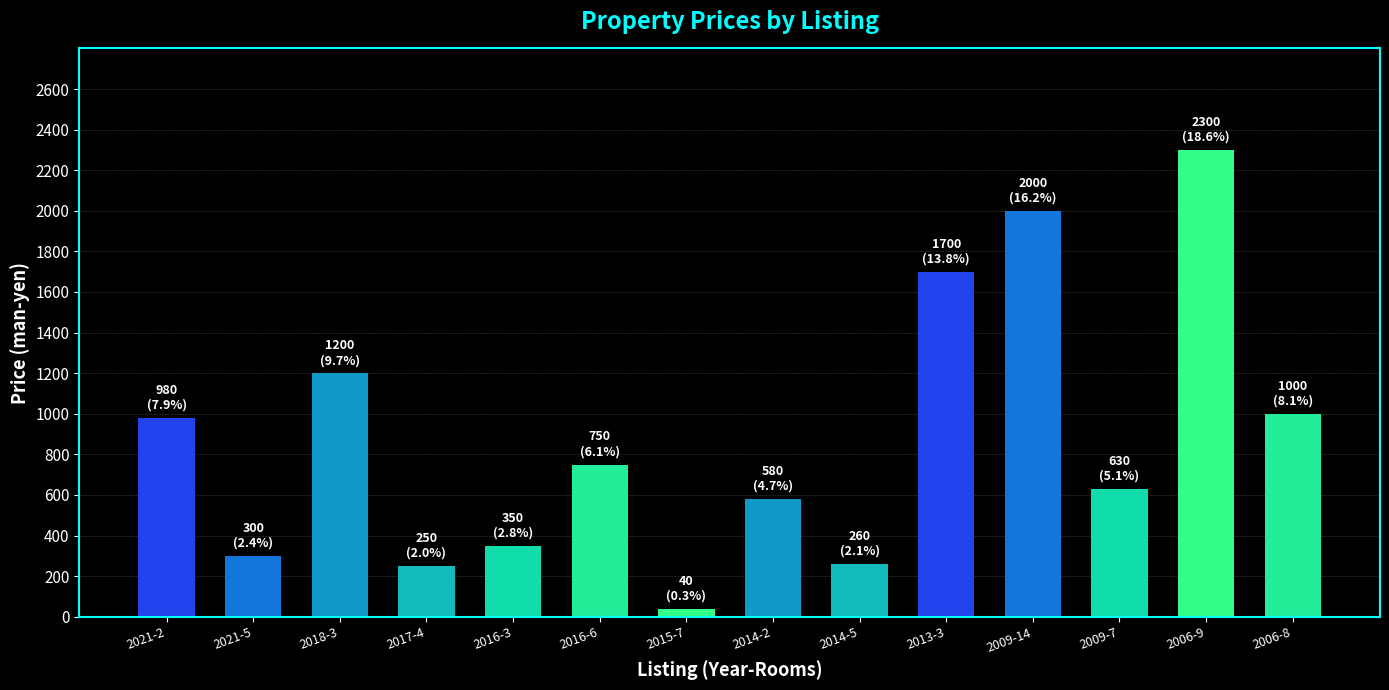

The chart shows a value of 764 at 2018-3. True or false?

False